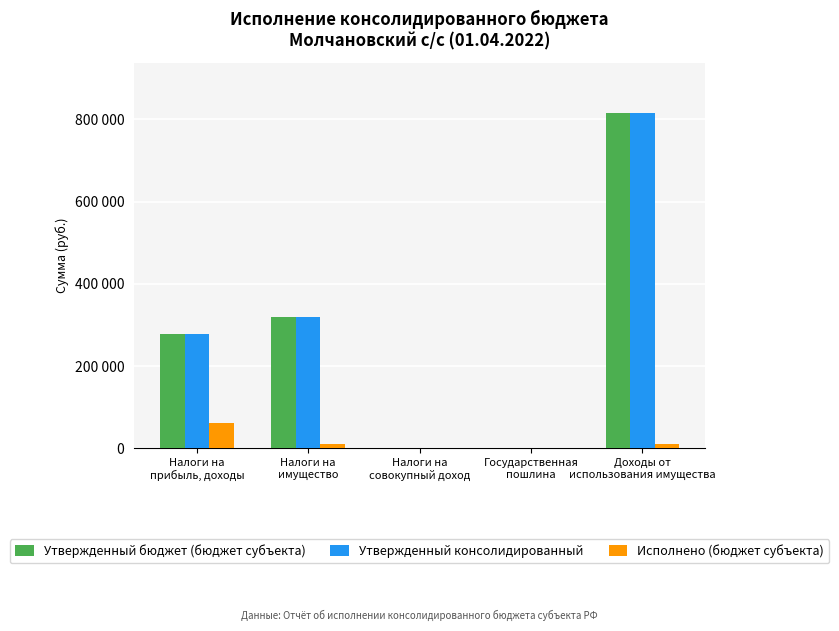

What position from the right is Налоги на
совокупный доход?

3